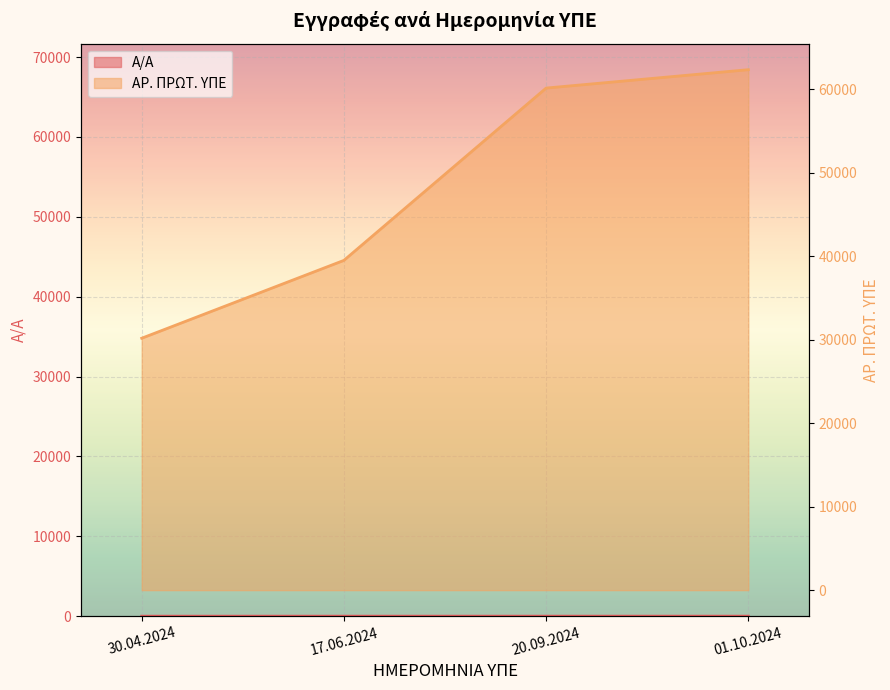

What is the label of the 1st point from the right?

01.10.2024